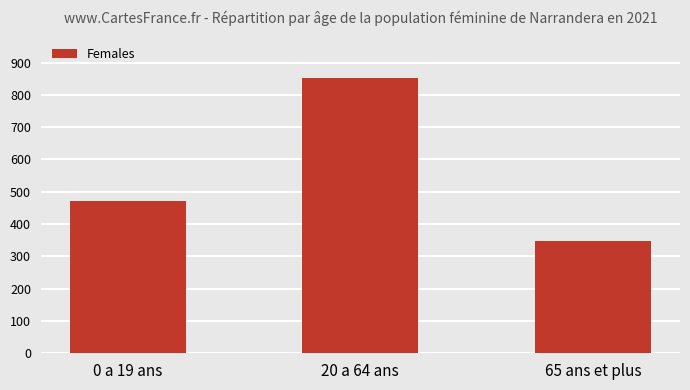

Reading left to right, extract all data points from this chart.

0 a 19 ans=471	20 a 64 ans=853	65 ans et plus=348